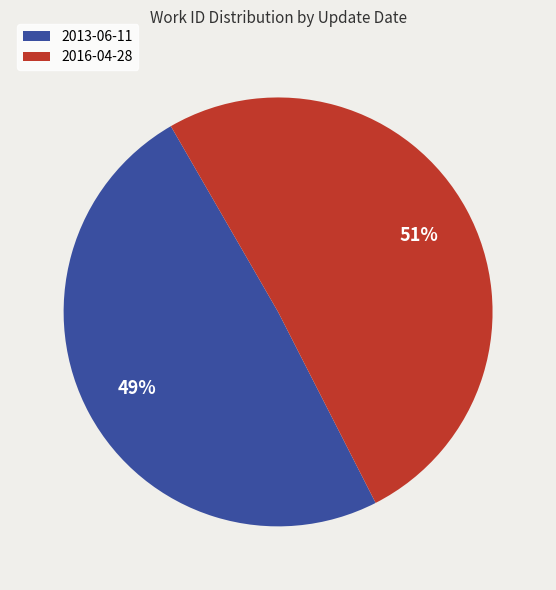

To the nearest percent, what is the average slice percentage?

50%